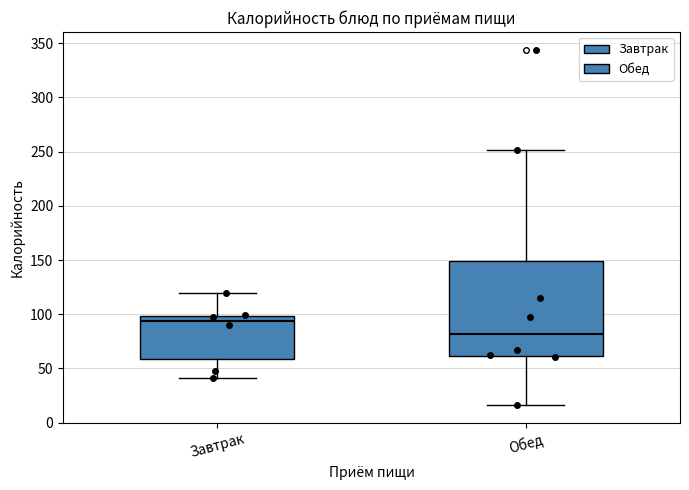

Reading left to right, transcribe this box plot: for each box, give where its median line is, the range the box spans, and where its two whiskers end, as read against the y-axis. The values are not printed on the chart, so give them approximately, as read against the axis.

Завтрак: median 95, box 60 to 100, whiskers 40 to 120
Обед: median 80, box 60 to 150, whiskers 15 to 250